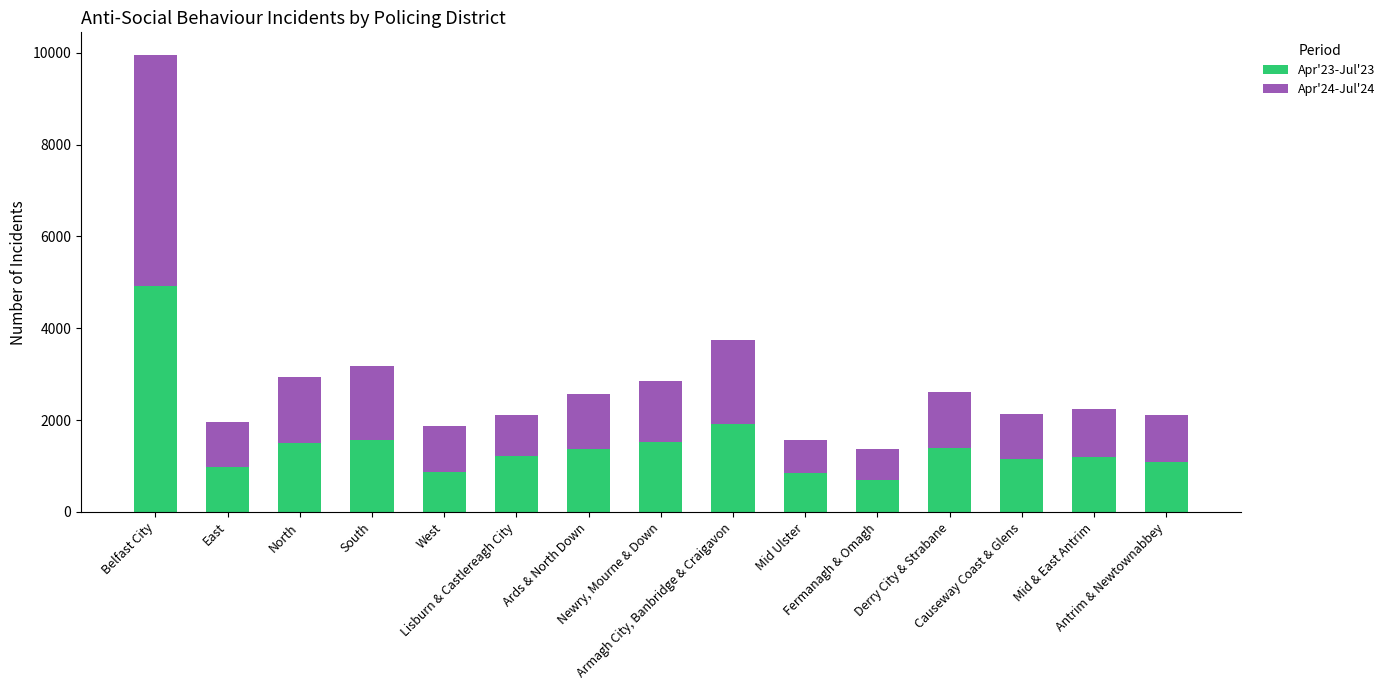

What is the highest value of the Apr'23-Jul'23 series?

4909